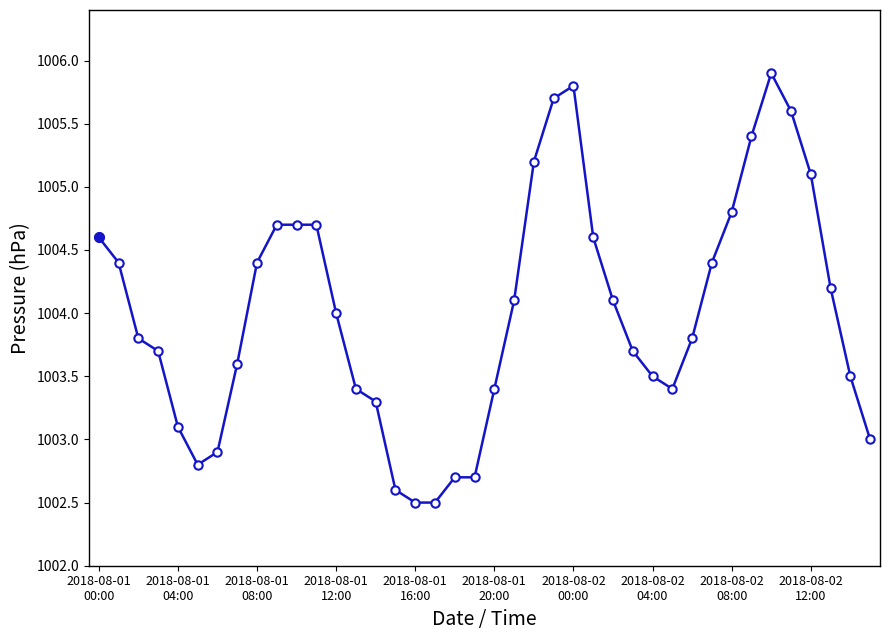

How many distinct data groups are displayed?

1